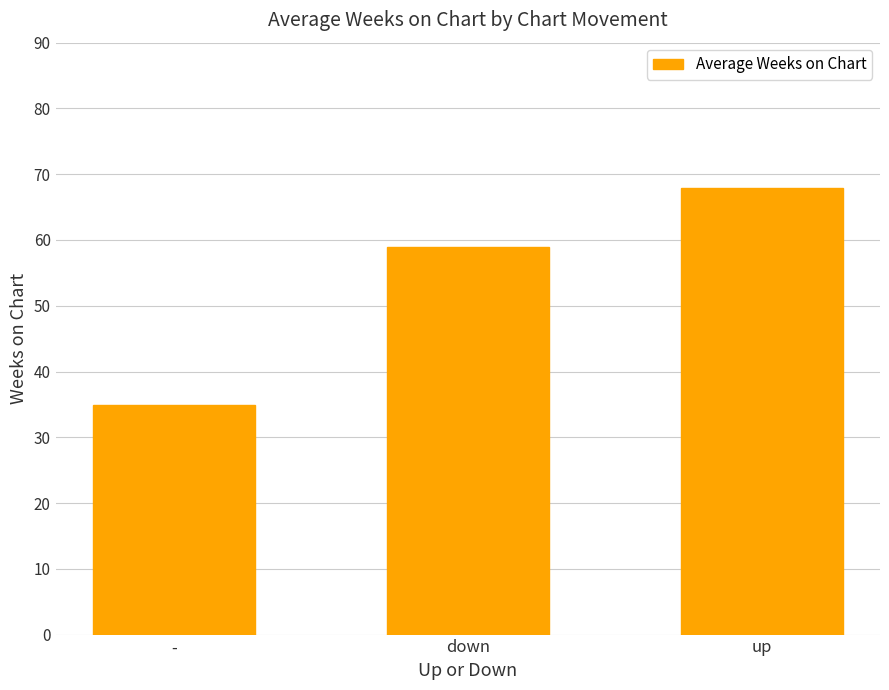

At which label is the value closest to 51?

down